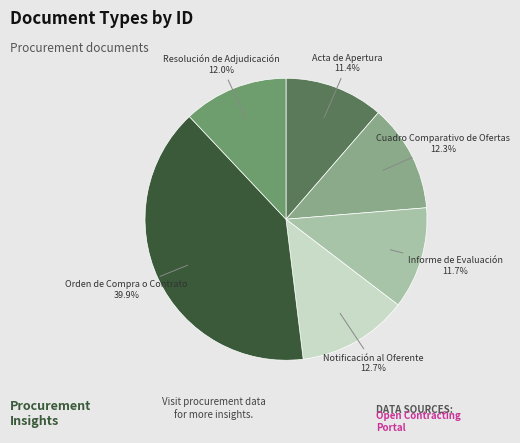

Does any single category account for the majority?

No